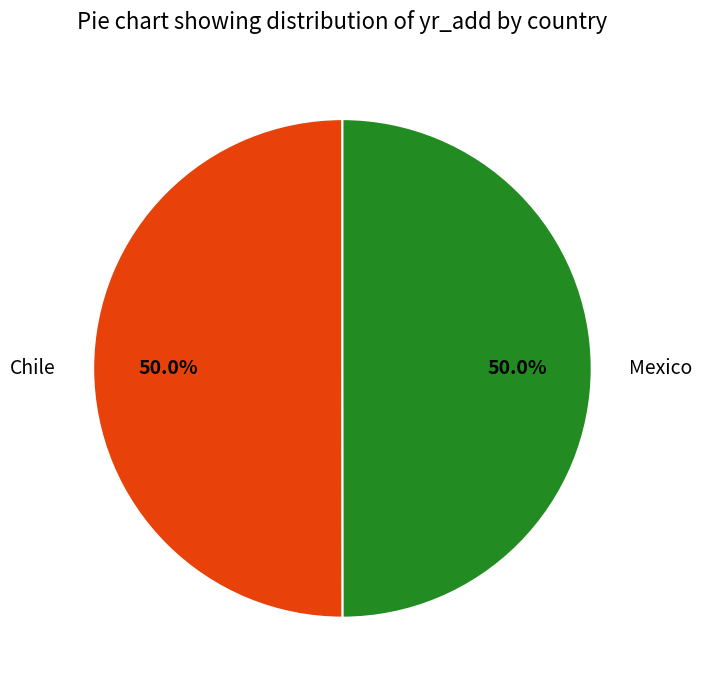

How much of the chart is everything except Mexico?

50.0%